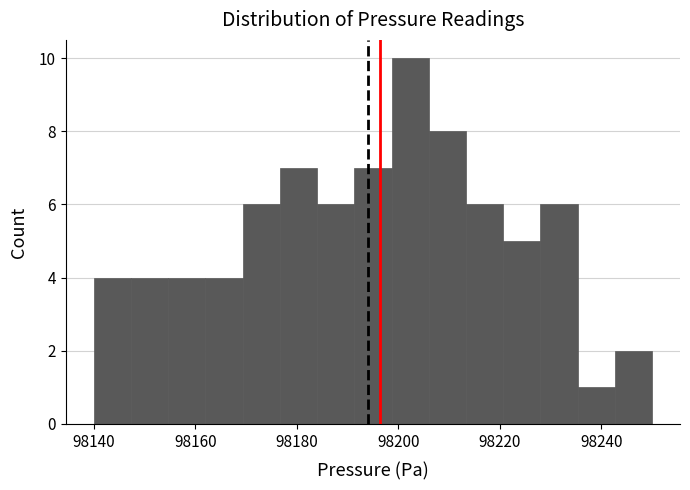

Read against the x-axis, roughly where is the centre of the tallest bar?

98202